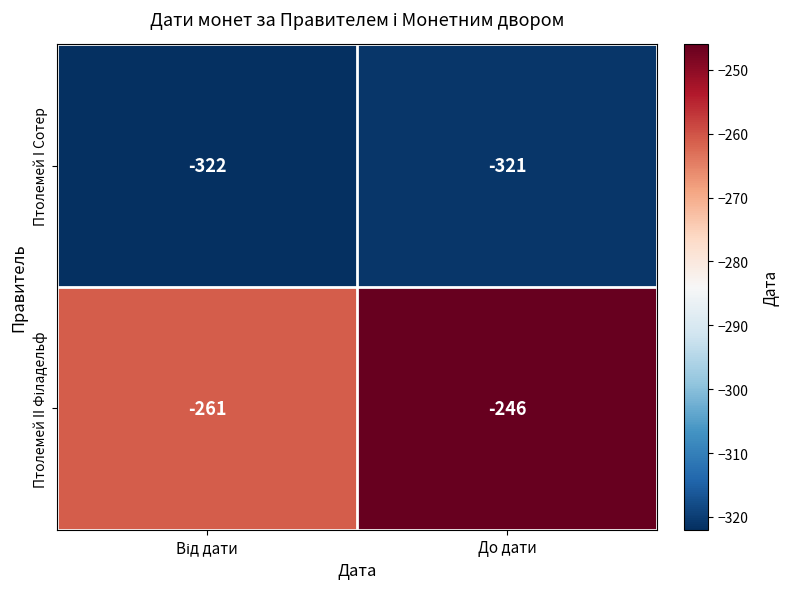

What is the sum of all Птолемей I Сотер values?

-643